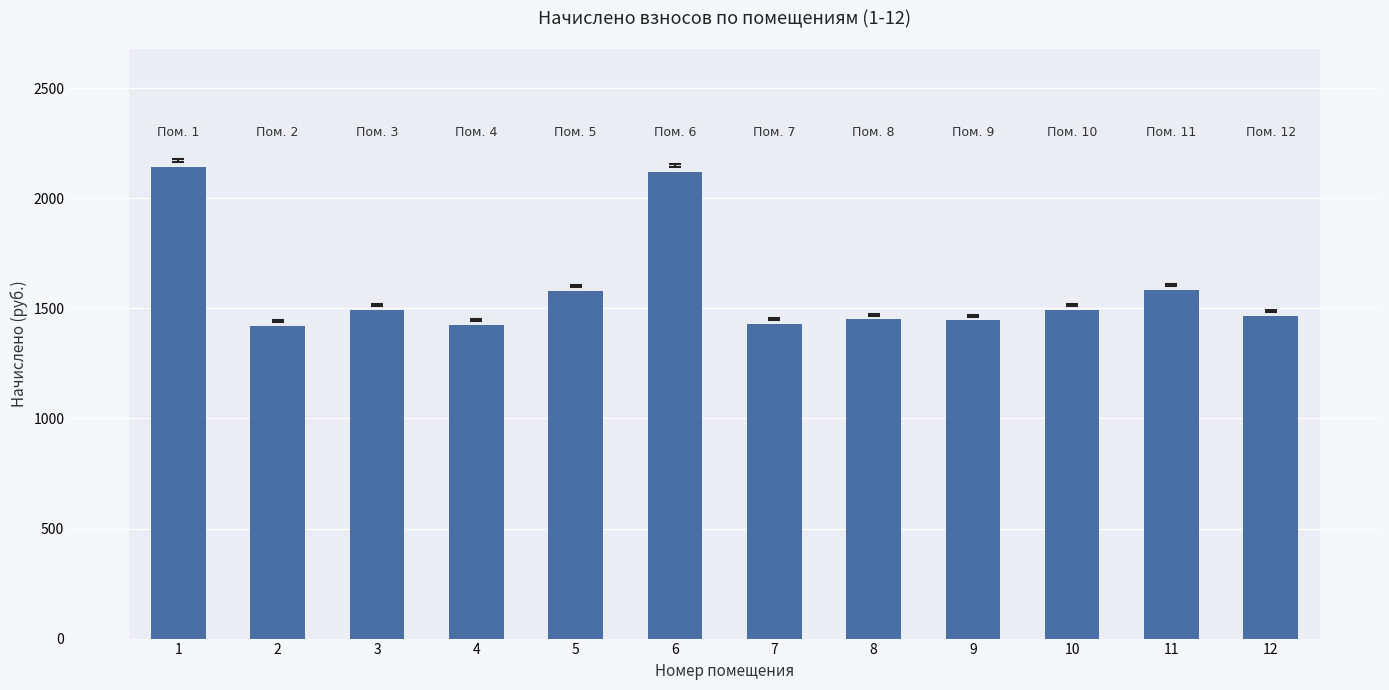

True or false: the data shows 637.9 at 3.

False